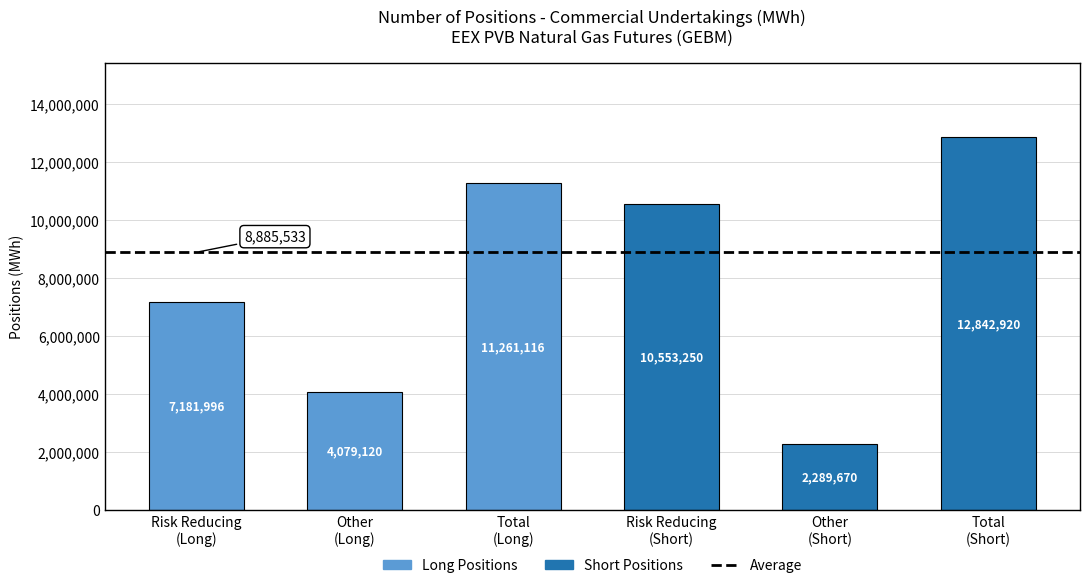

At which category does the chart reach its peak across all series?

Total
(Short)